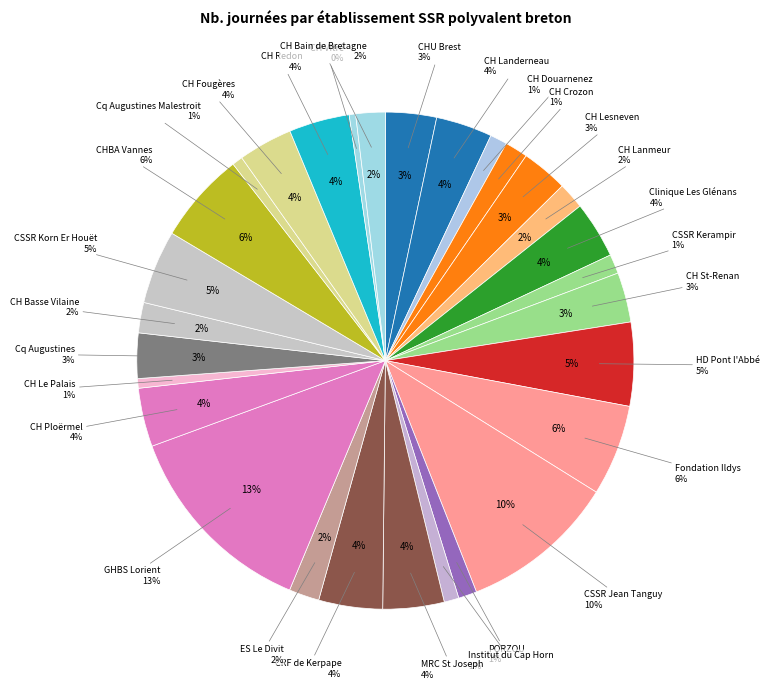

Which slice is the smallest?

TOTAL TBA